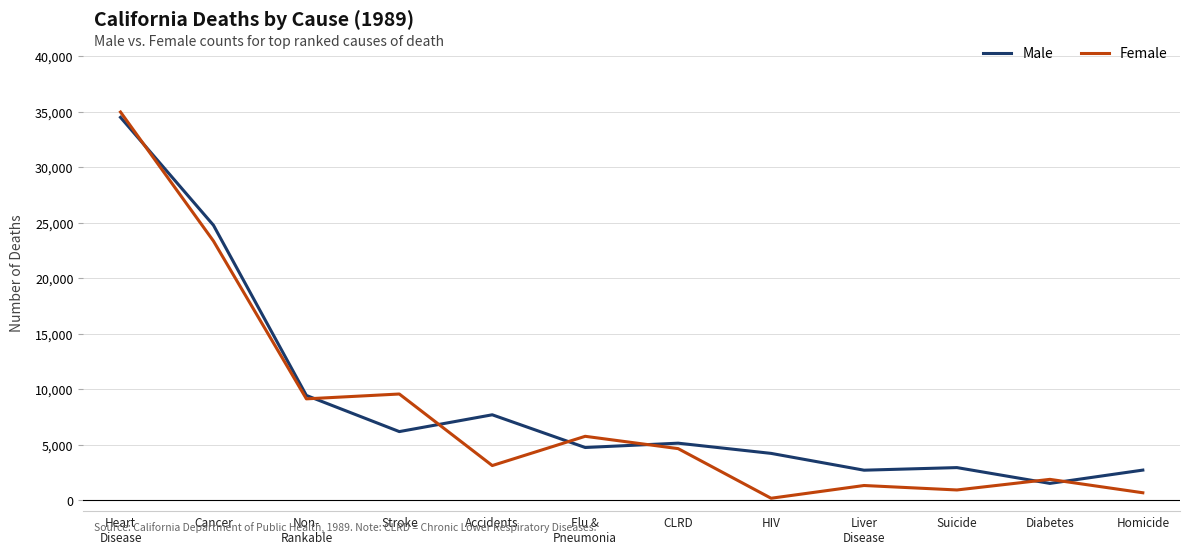

How many interior local peaks does the Female series have?

4